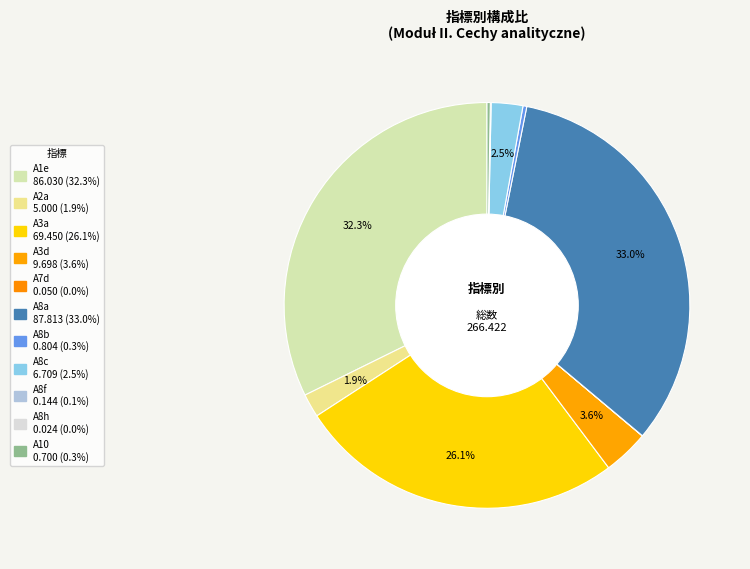

What is the largest slice in the pie chart?

A8a